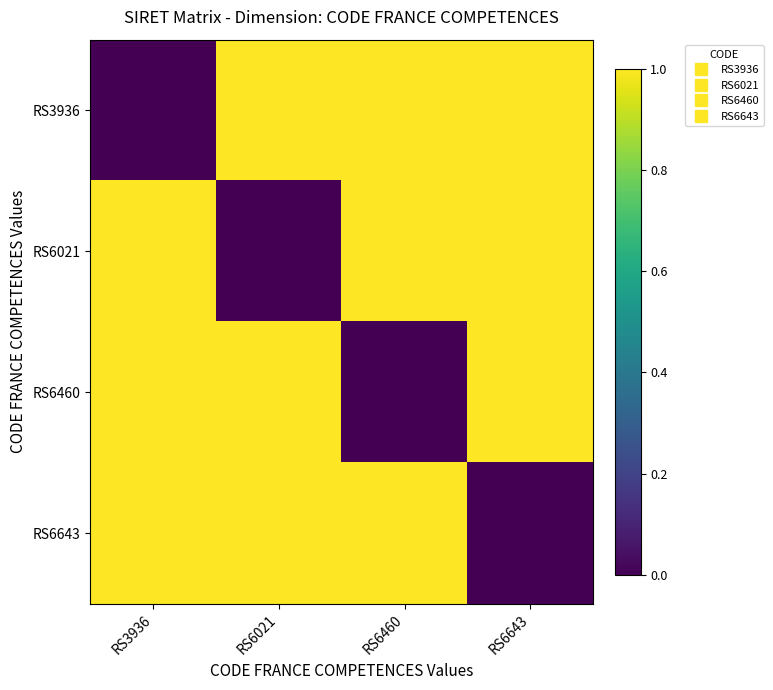

At RS6643, list the series in order from largest to smallest.

RS3936, RS6021, RS6460, RS6643